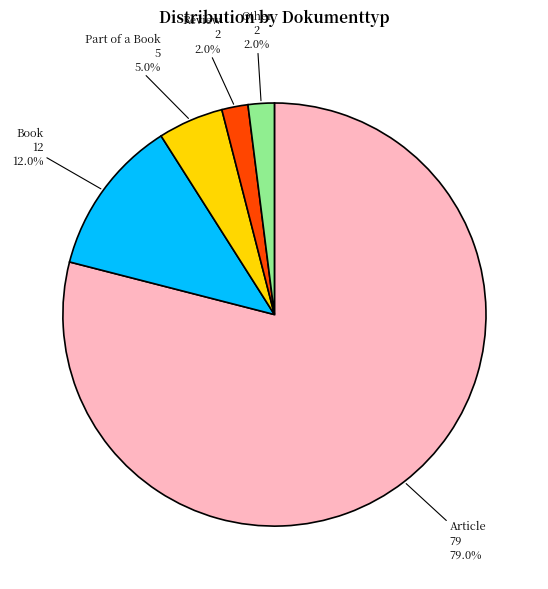

Which category has the biggest portion of the pie?

Article